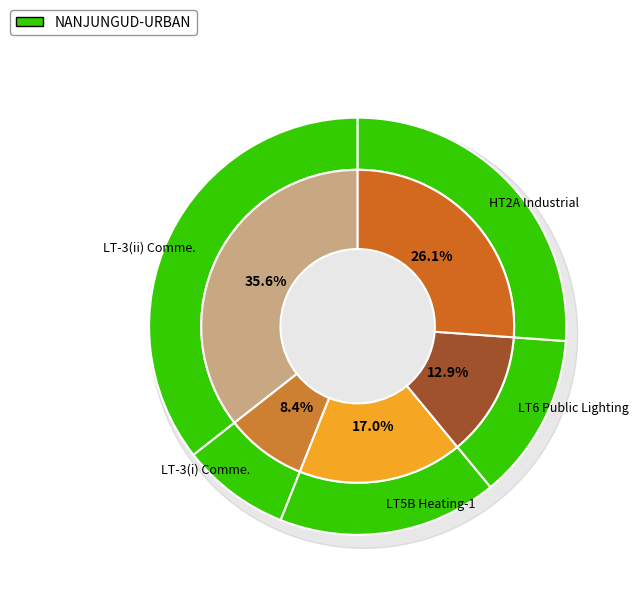

The LT-3(i) Comme. slice represents 8% of the pie. True or false?

True